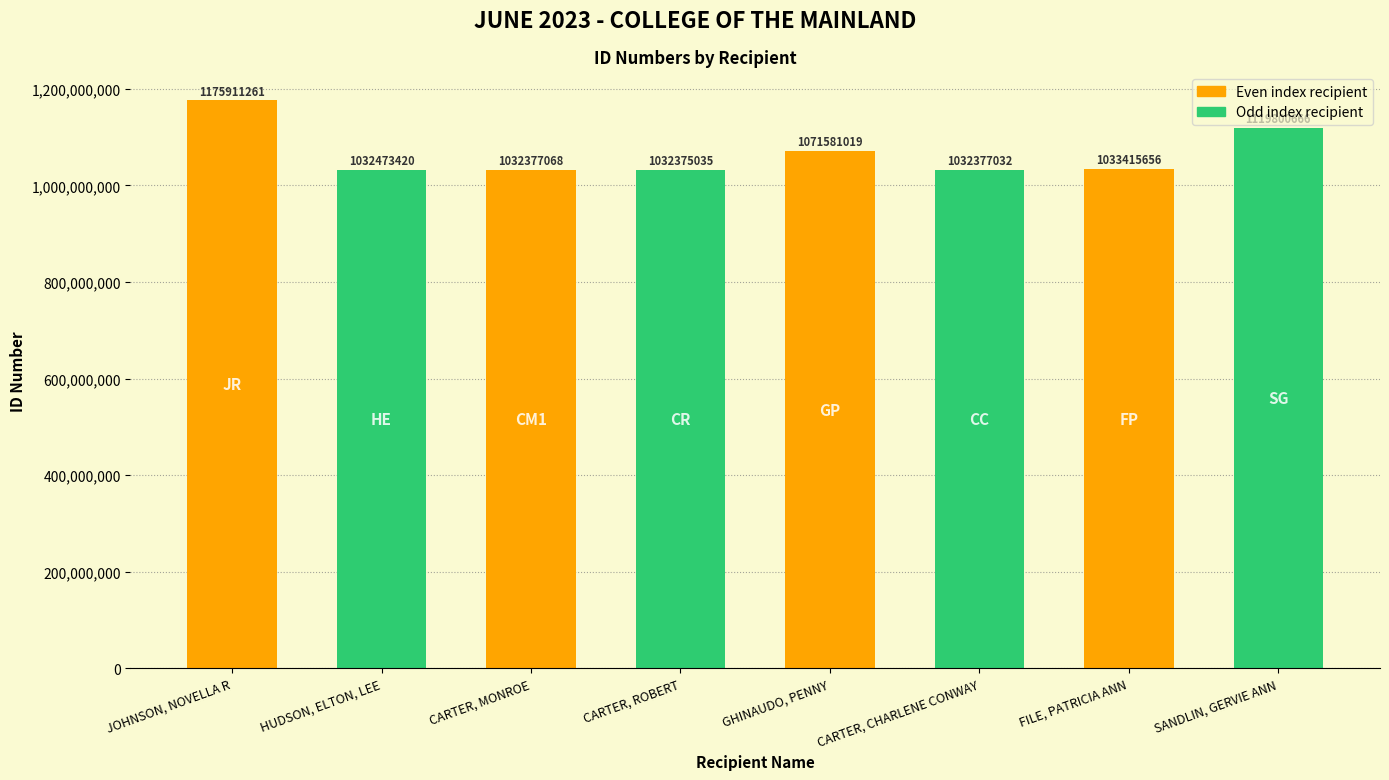

What is the value of the 7th bar from the left?

1033415656